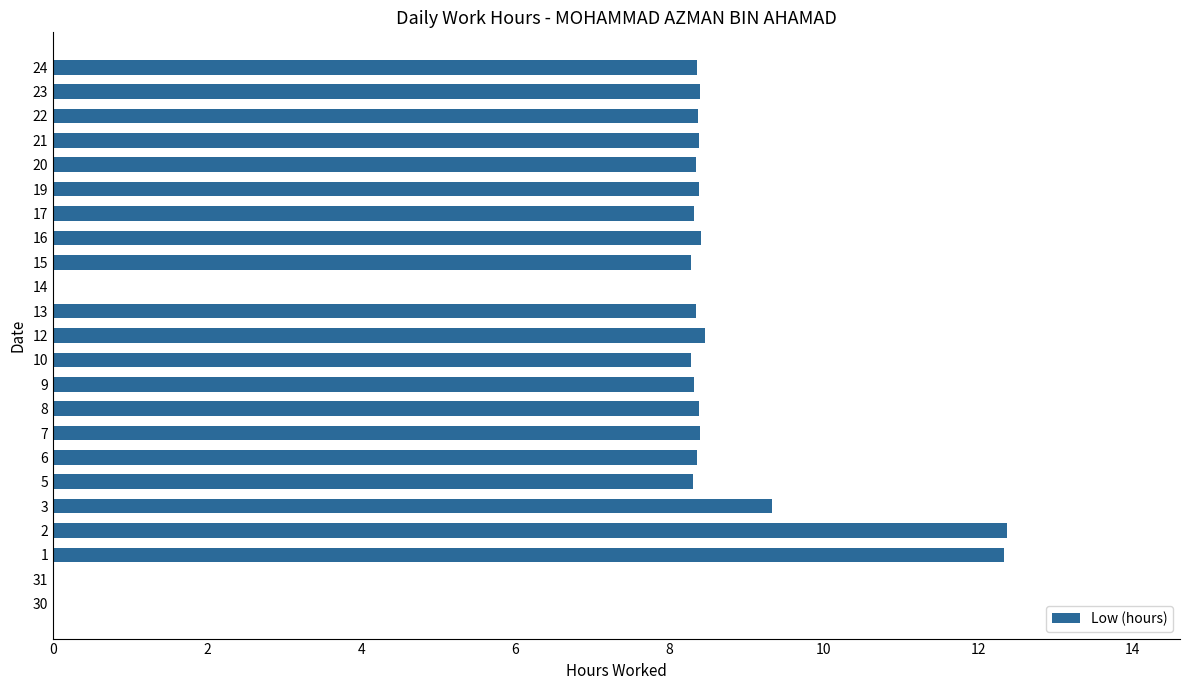

The chart shows a value of 11.8 at 15. True or false?

False